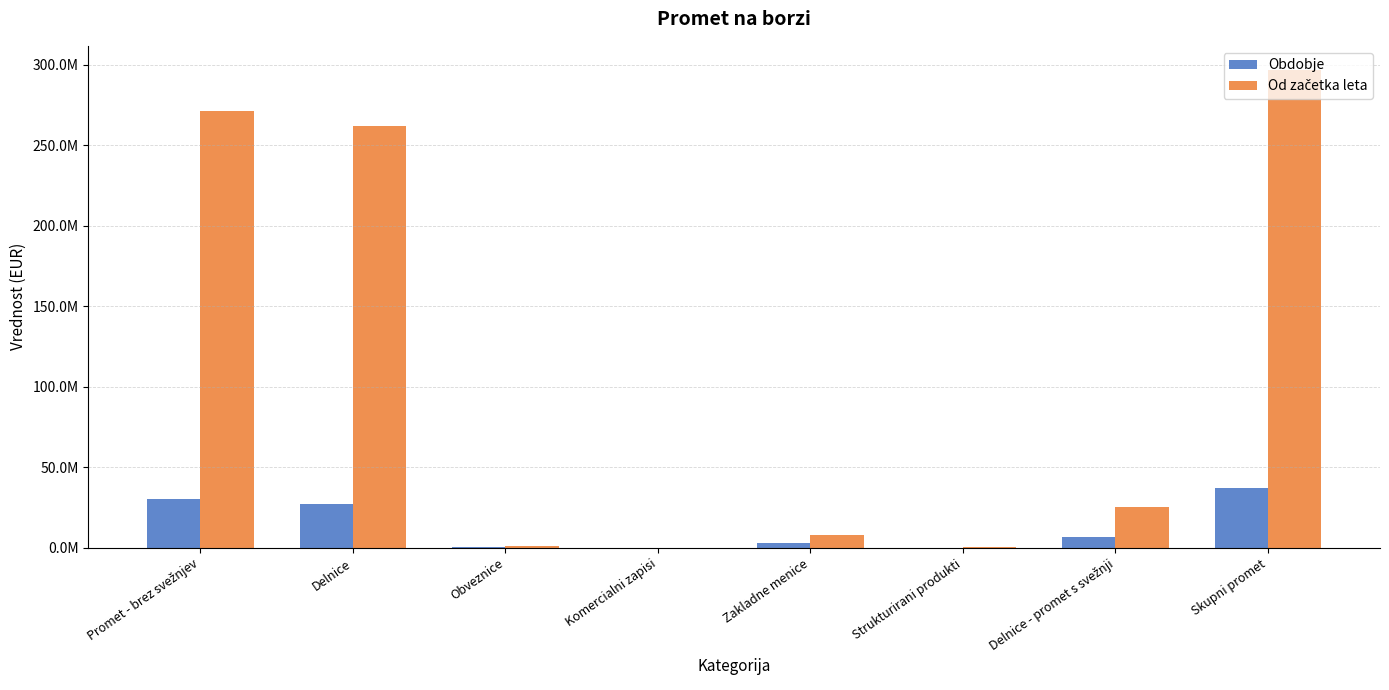

Is it true that Obdobje equals 6786156.0 at Delnice - promet s svežnji?

True